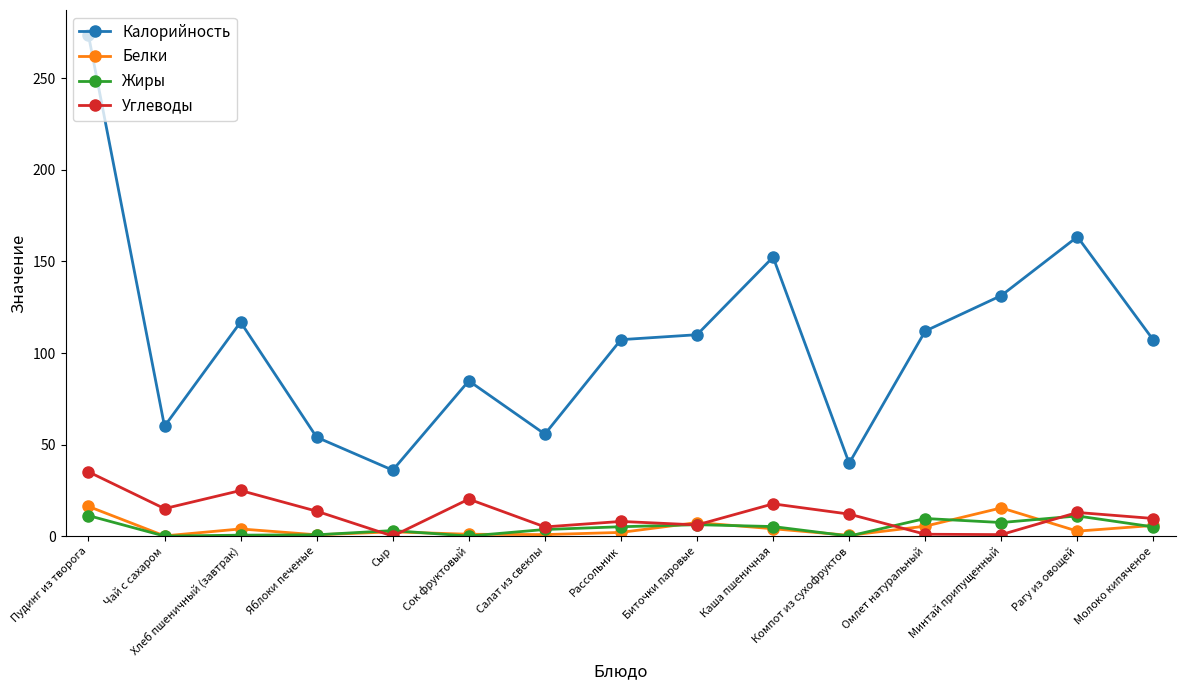

Read the Белки value at Каша пшеничная.

4.0